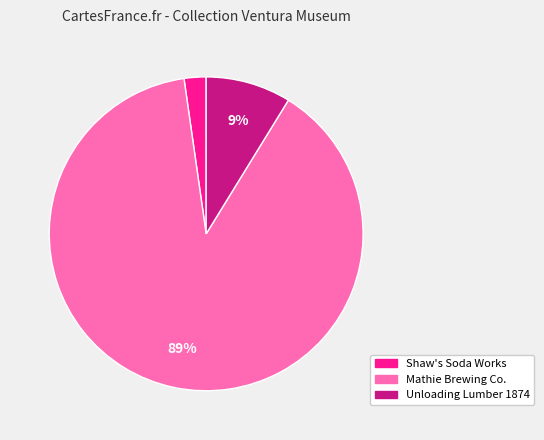

How many slices are in this pie chart?

3